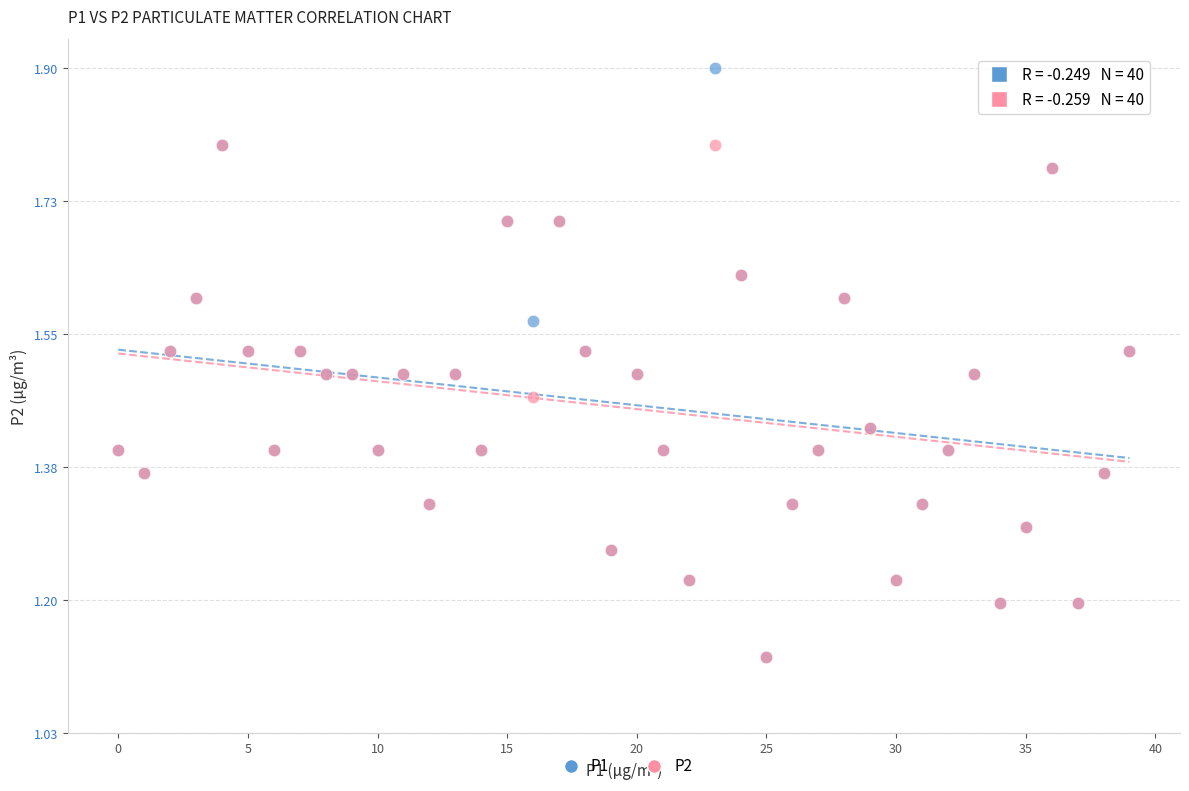

Which series reaches the maximum Y coordinate?

P1